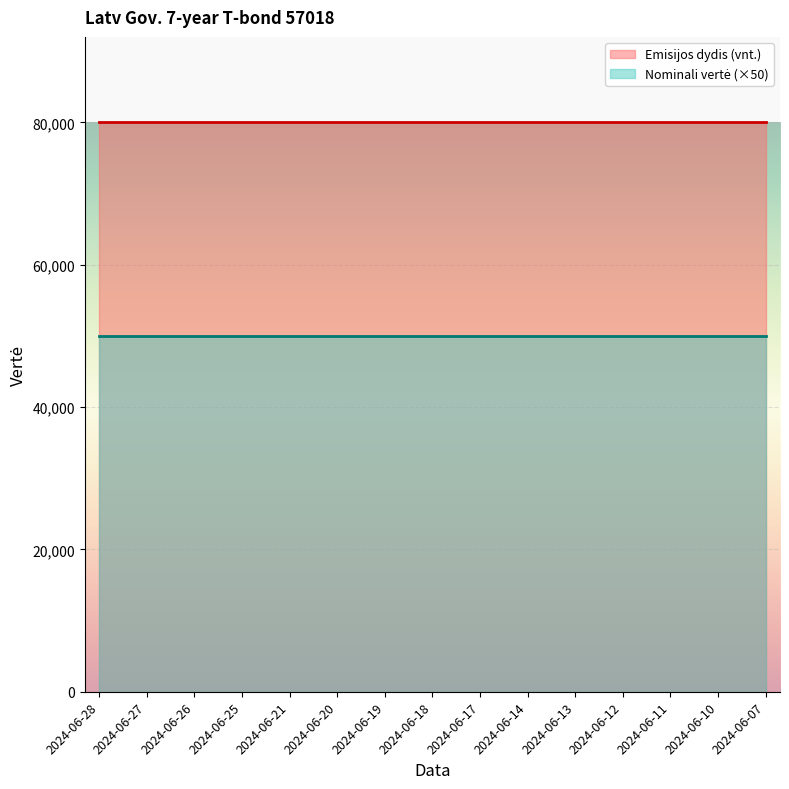

What is the total value across all series at 2024-06-26?

130000